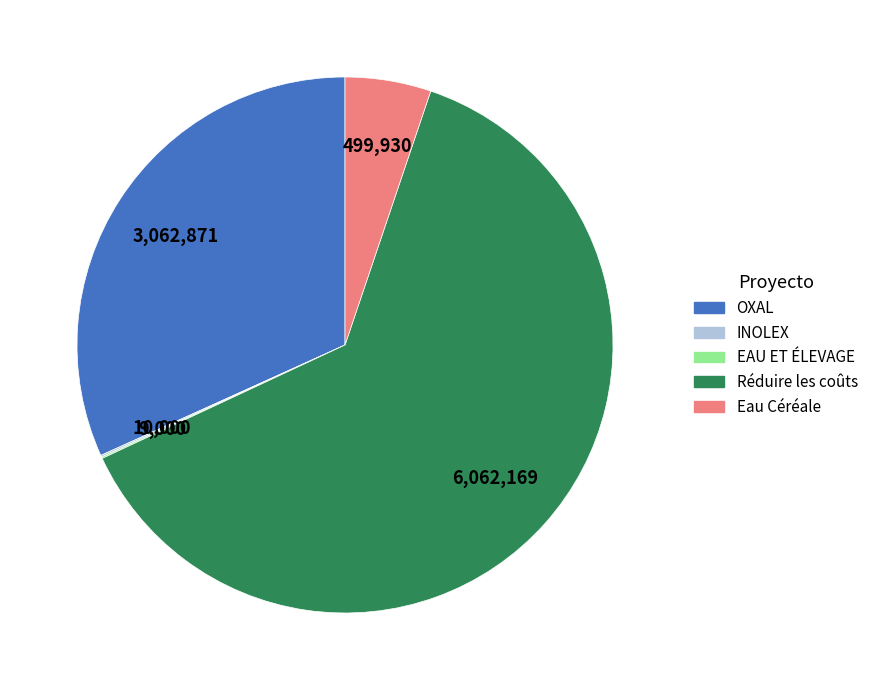

Which category accounts for the majority?

Réduire les coûts